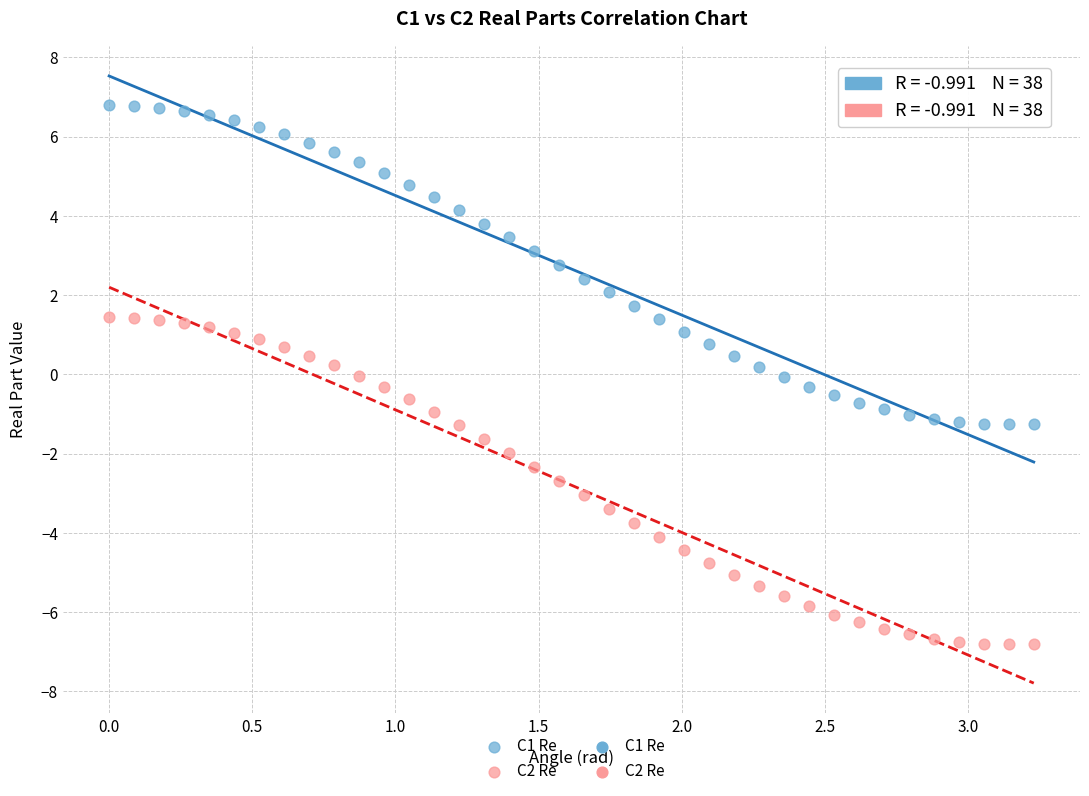

Across all data points, what is the range of X values (max minus min)?

3.2